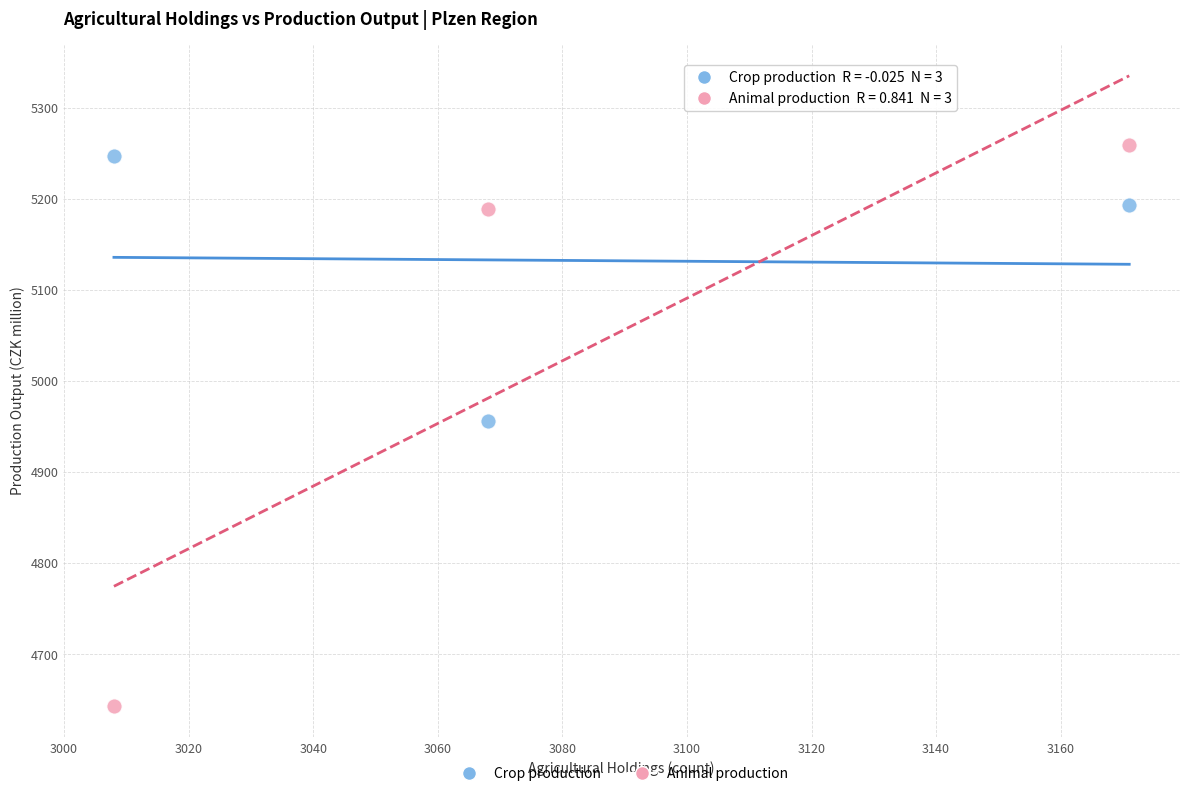

Which series has the widest spread of Y values?

Animal production